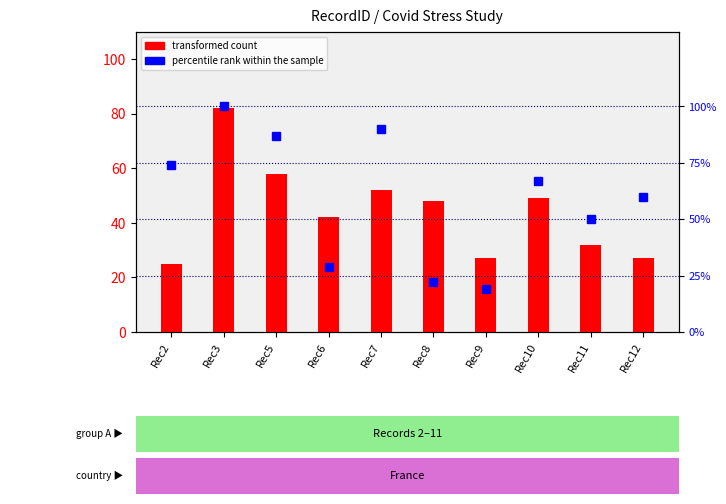

Is it true that transformed count equals 32 at Rec11?

True